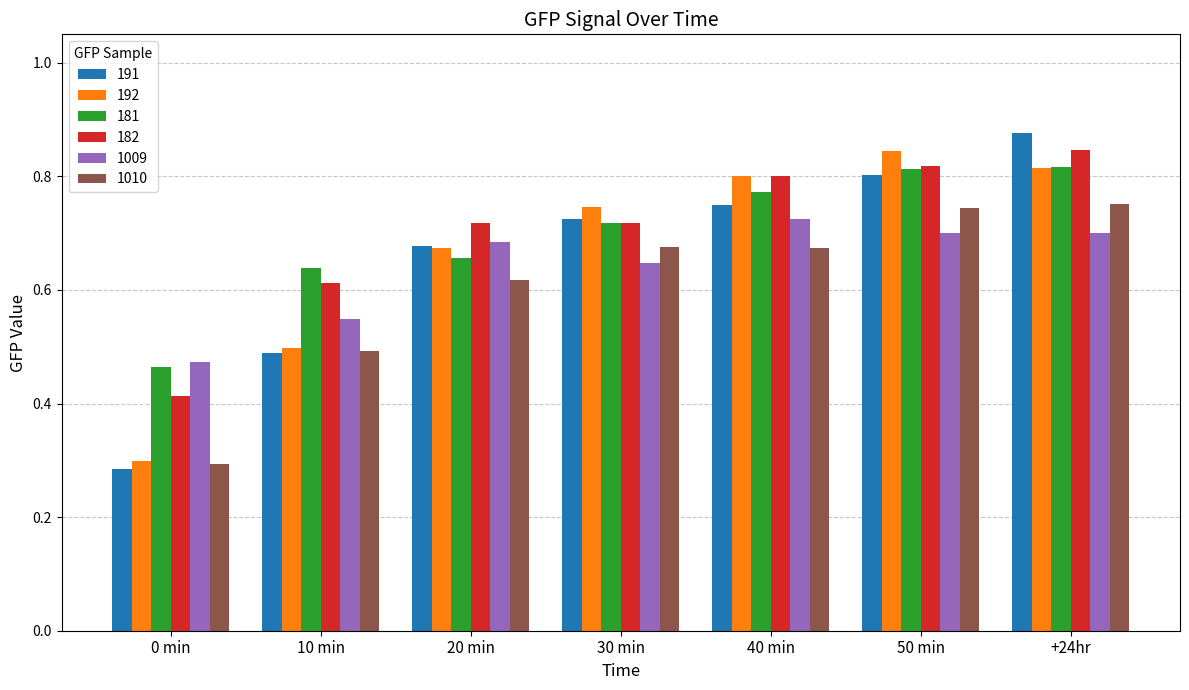

At how many categories does at least one series exceed 0?

7